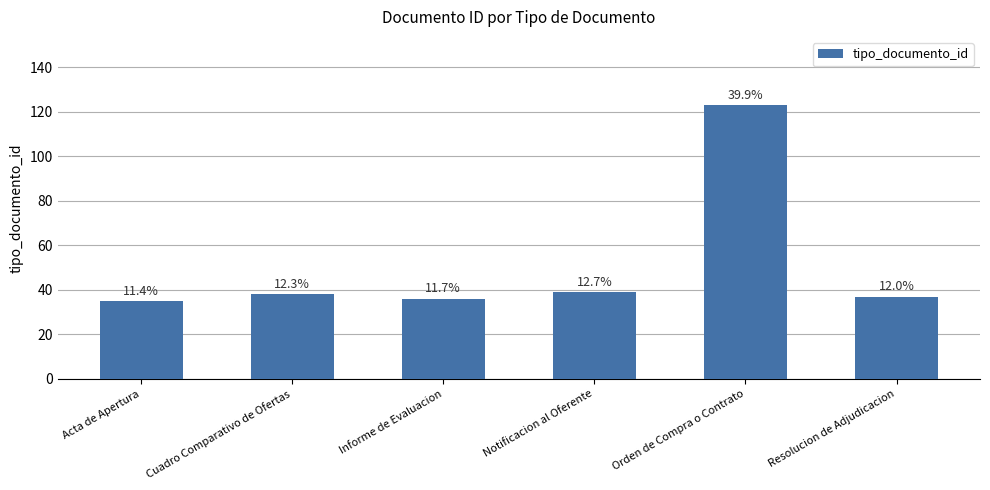

Which has a higher value, Notificacion al Oferente or Acta de Apertura?

Notificacion al Oferente